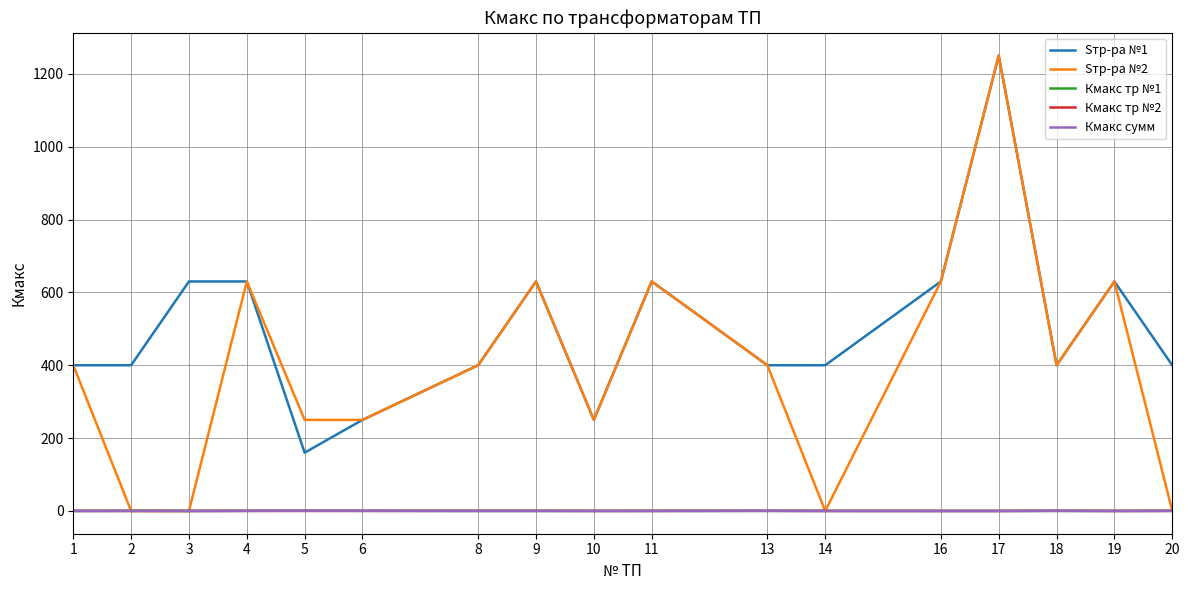

What is the greatest value displayed?

1250.0